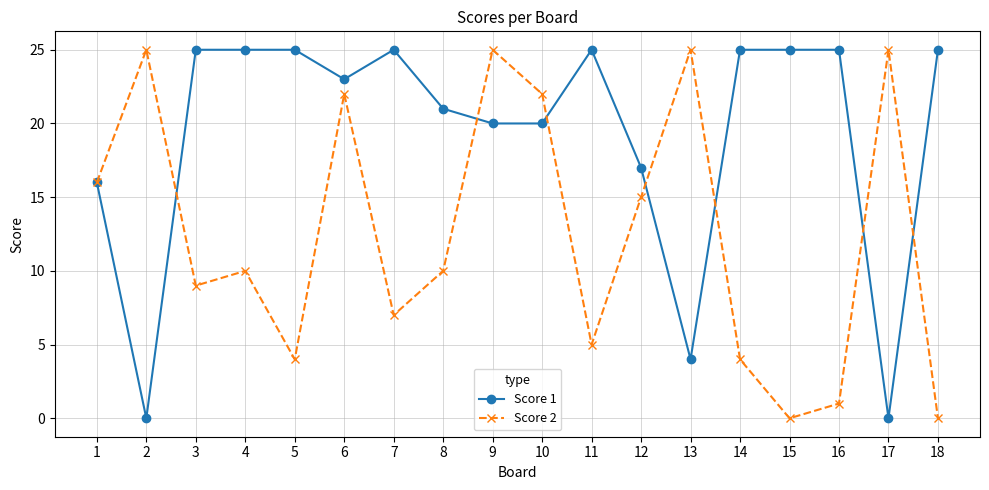

Does the chart display data point markers on the line(s)?

Yes